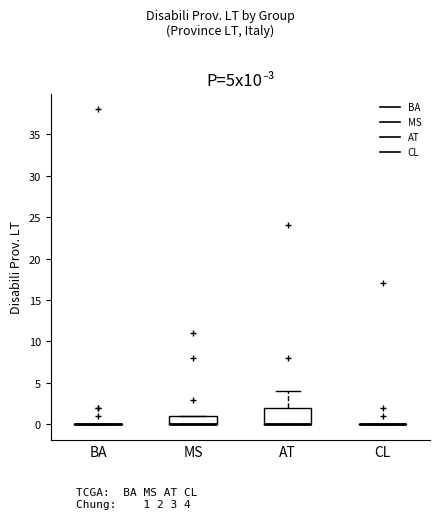

Reading left to right, read every box against the y-axis: the position of its median line, the range the box covers, and the ends of its whiskers. The values are not printed on the chart, so give them approximately, as read against the axis.

BA: box collapsed to a line at 0, whiskers 0 to 0
MS: median 0 (drawn on the box's lower edge), box 0 to 1, whiskers 0 to 1
AT: median 0 (drawn on the box's lower edge), box 0 to 2, whiskers 0 to 4
CL: box collapsed to a line at 0, whiskers 0 to 0